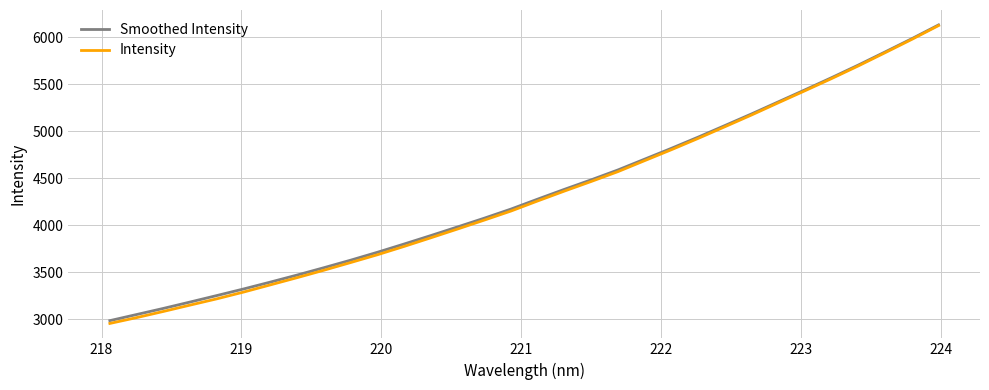

Which series has the widest spread of values?

Intensity